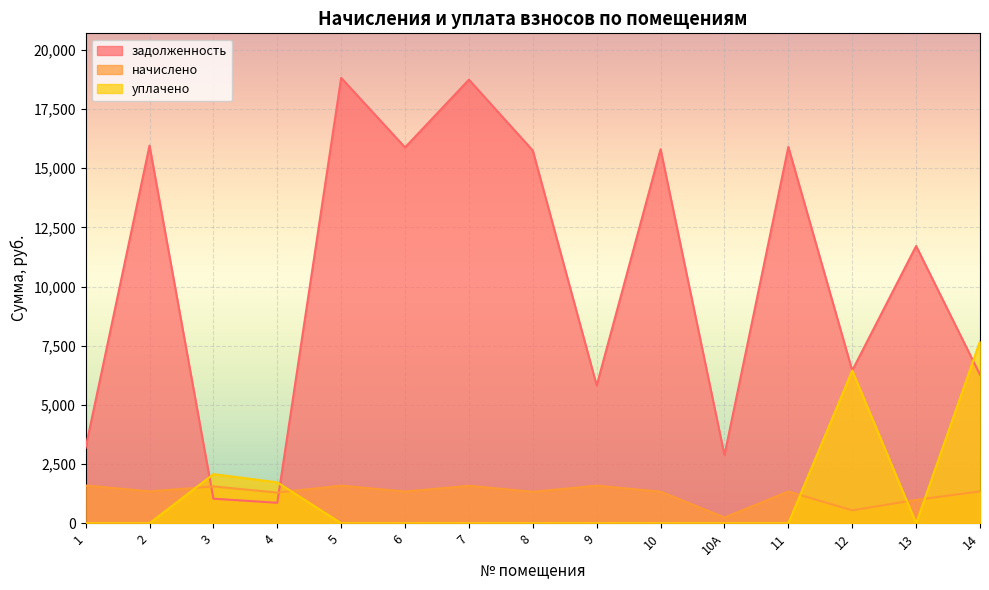

How many lines are shown in the chart?

3